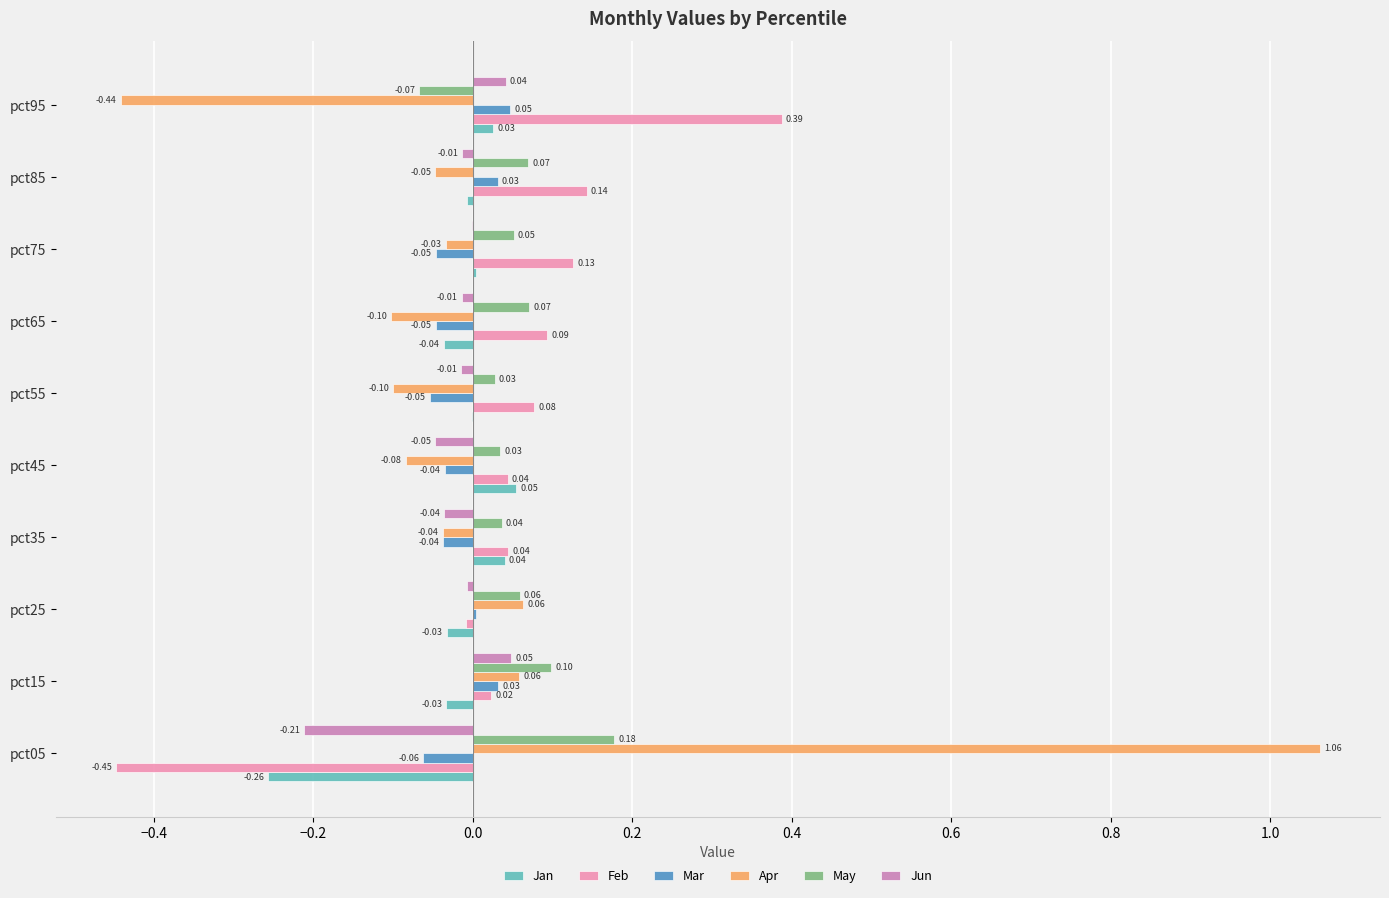

Which series changed the most between pct05 and pct15?

Apr